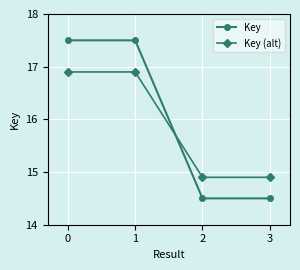

List the series in order of their peak value, lowest first.

Key (alt), Key